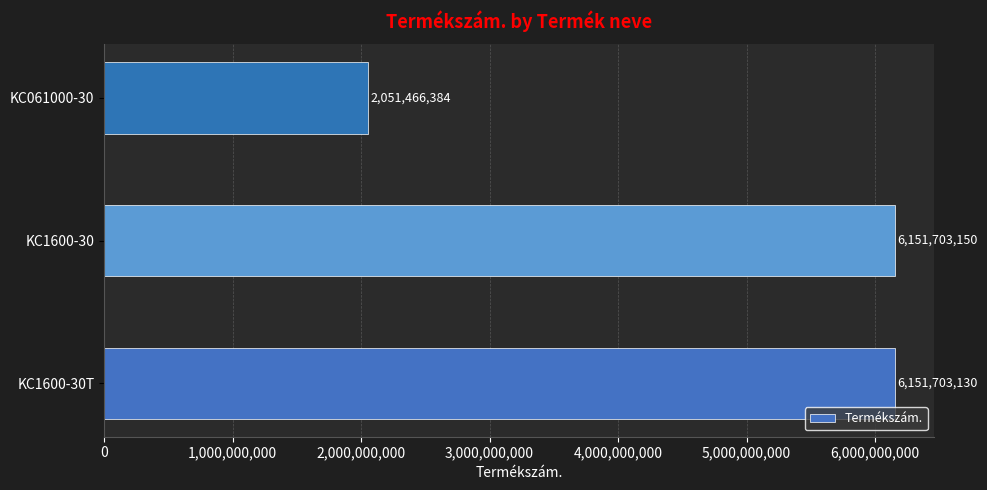

What is the sum of all values?

14354872664